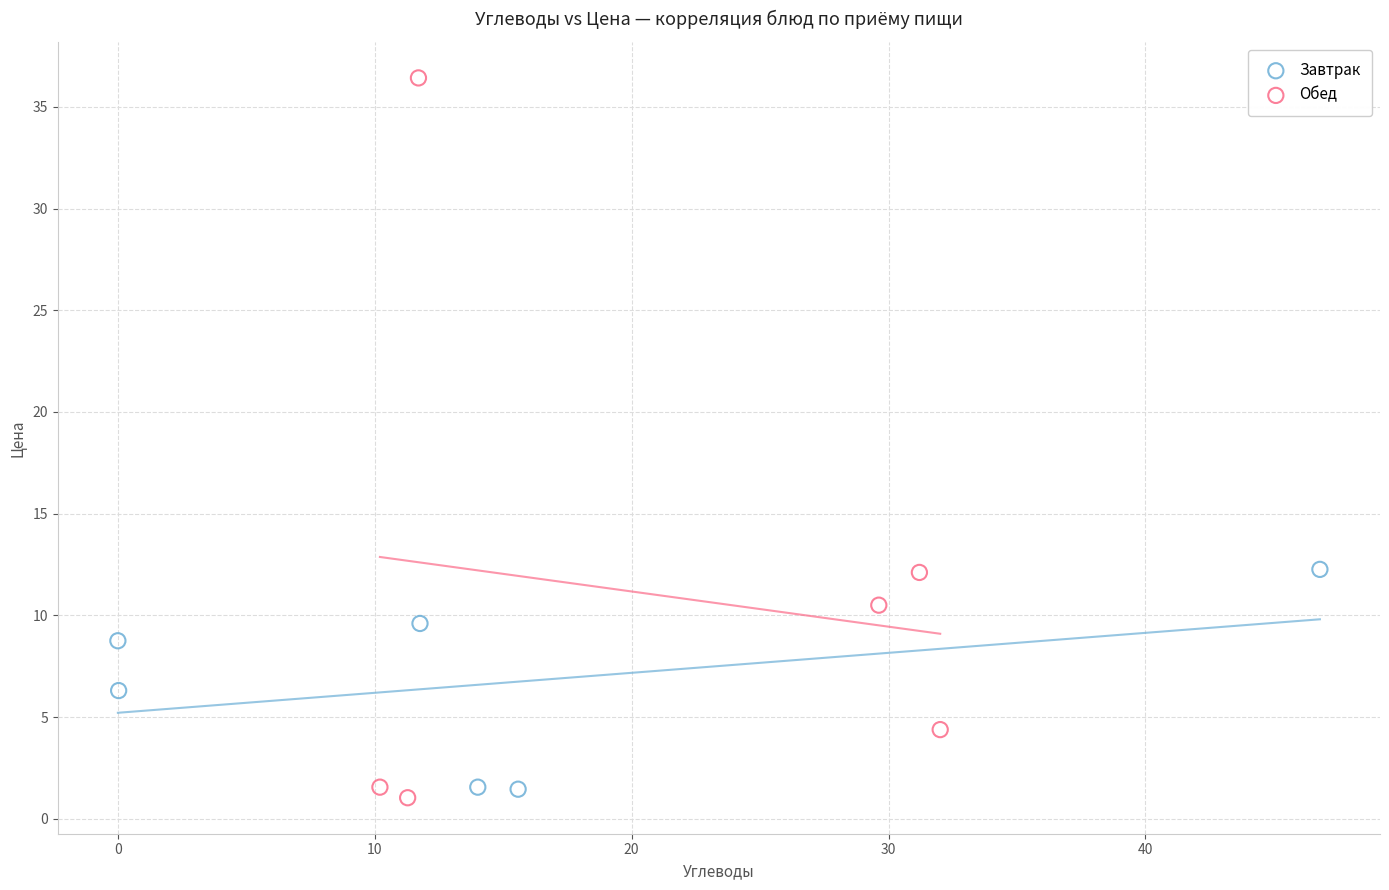

Which series has the widest spread of Y values?

Обед